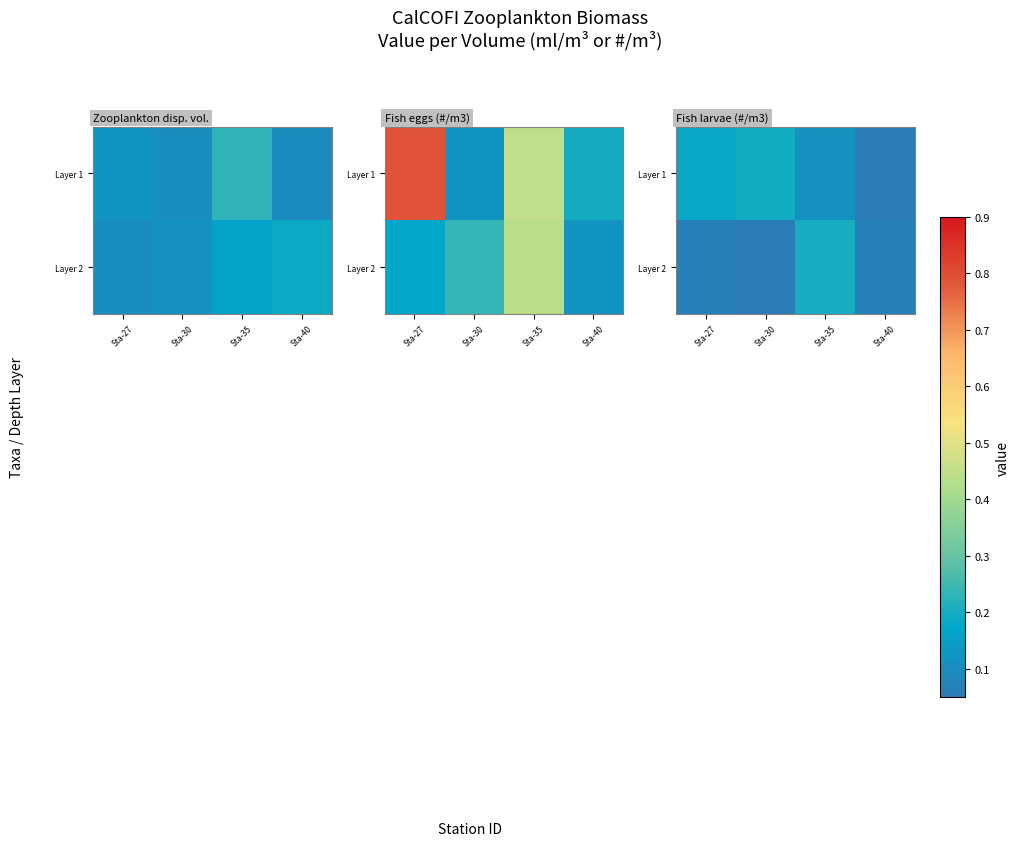

What is the sum of the Layer 1 values at Sta-30 and Sta-35?

0.3